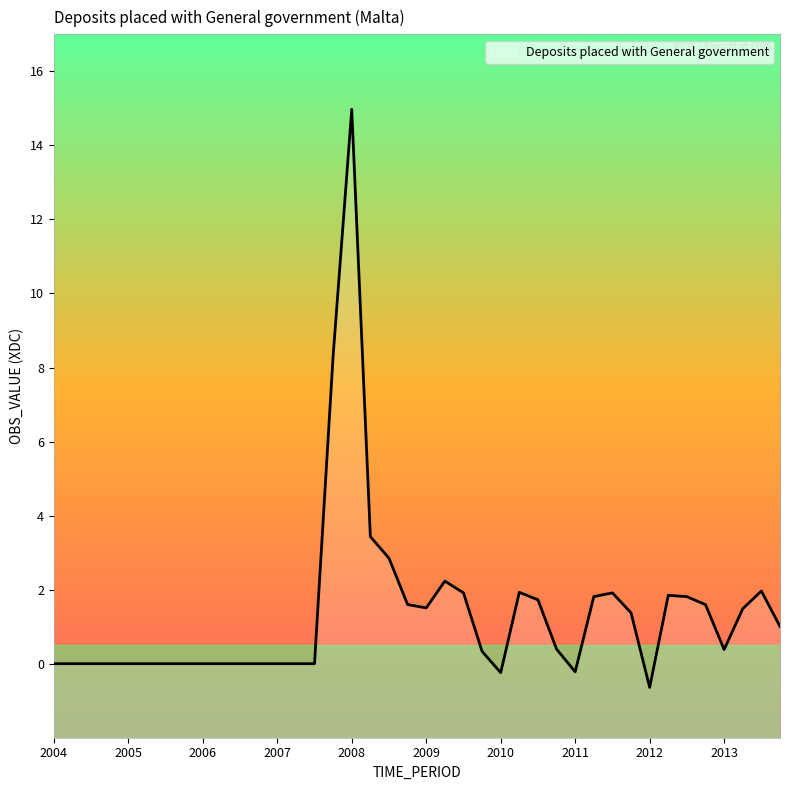

What is the difference between the second highest and second lowest values?

8.6